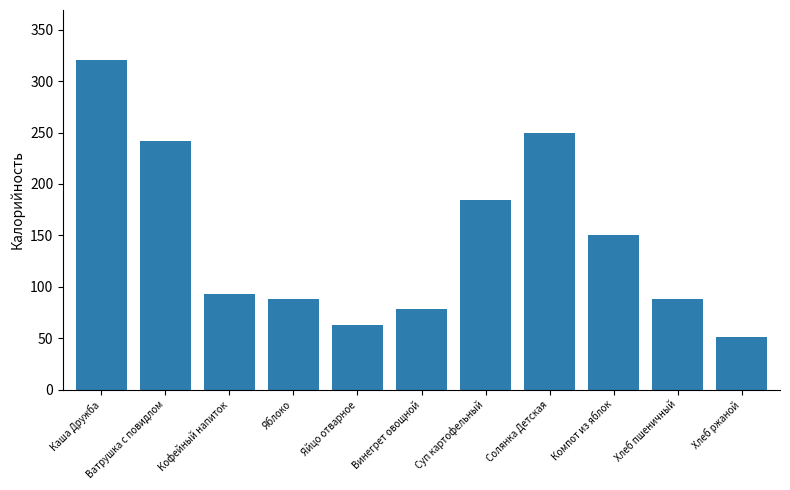

How many bars are there in total?

11